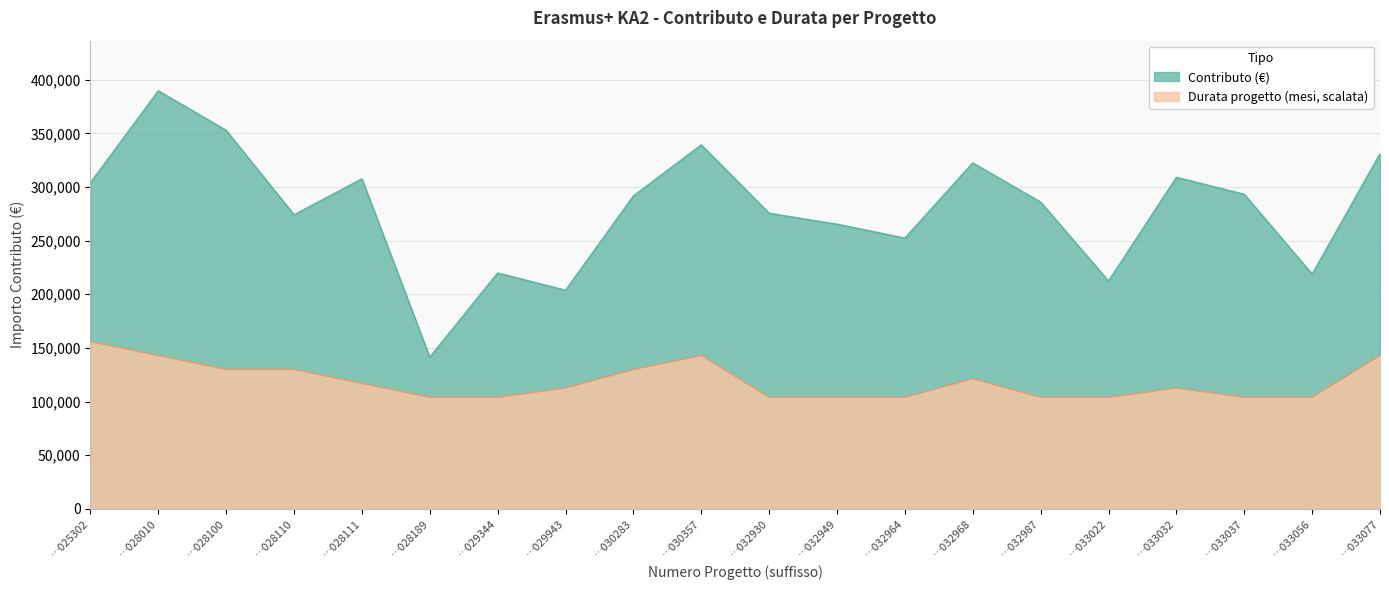

At how many categories does at least one series exceed 156572?

19